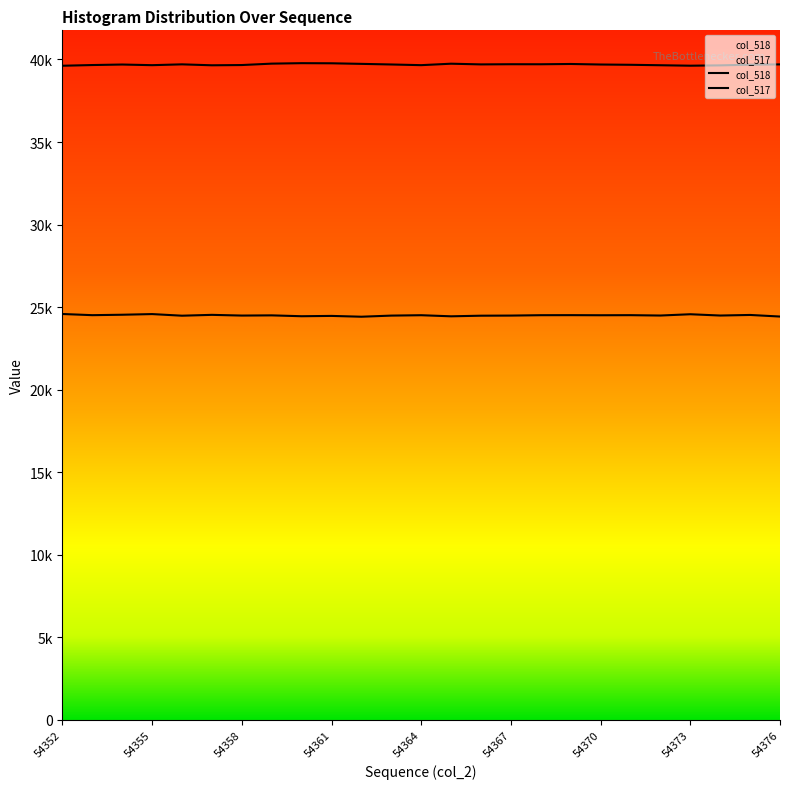

How many data points in col_518 are less than 39693?

12